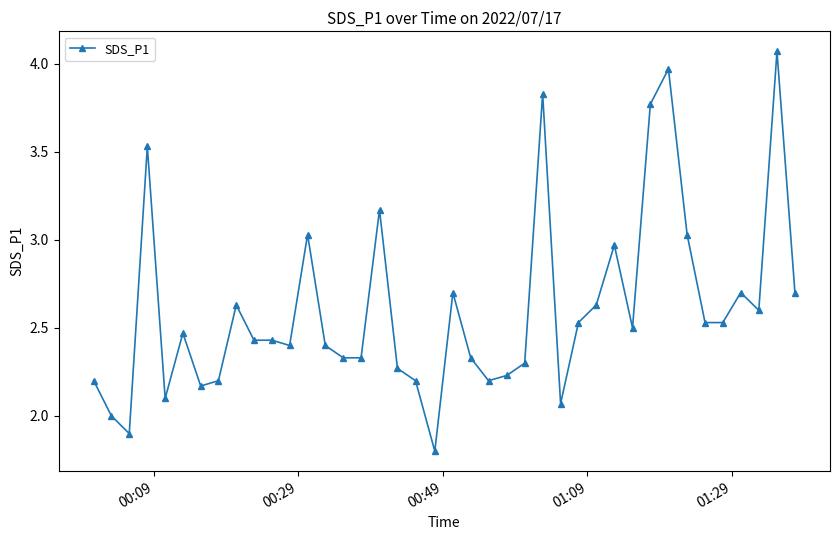

What is the value of the 20th point from the left?

1.8